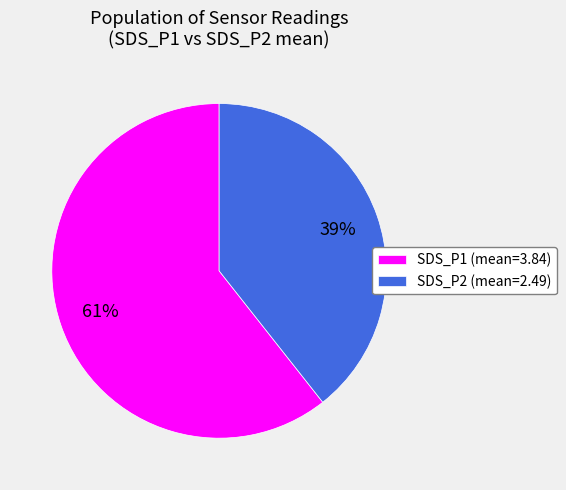

Which has a higher value, SDS_P2 (mean=2.49) or SDS_P1 (mean=3.84)?

SDS_P1 (mean=3.84)